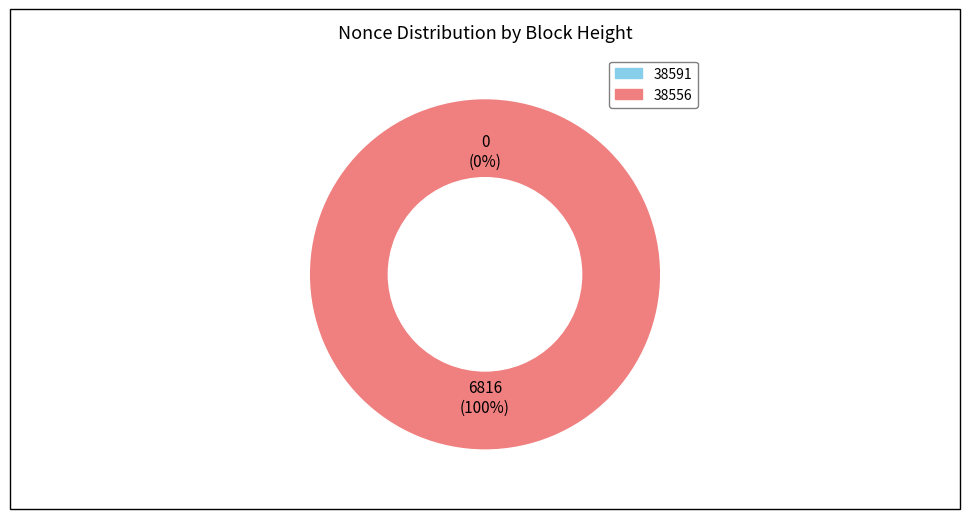

What is the largest slice in the pie chart?

38556